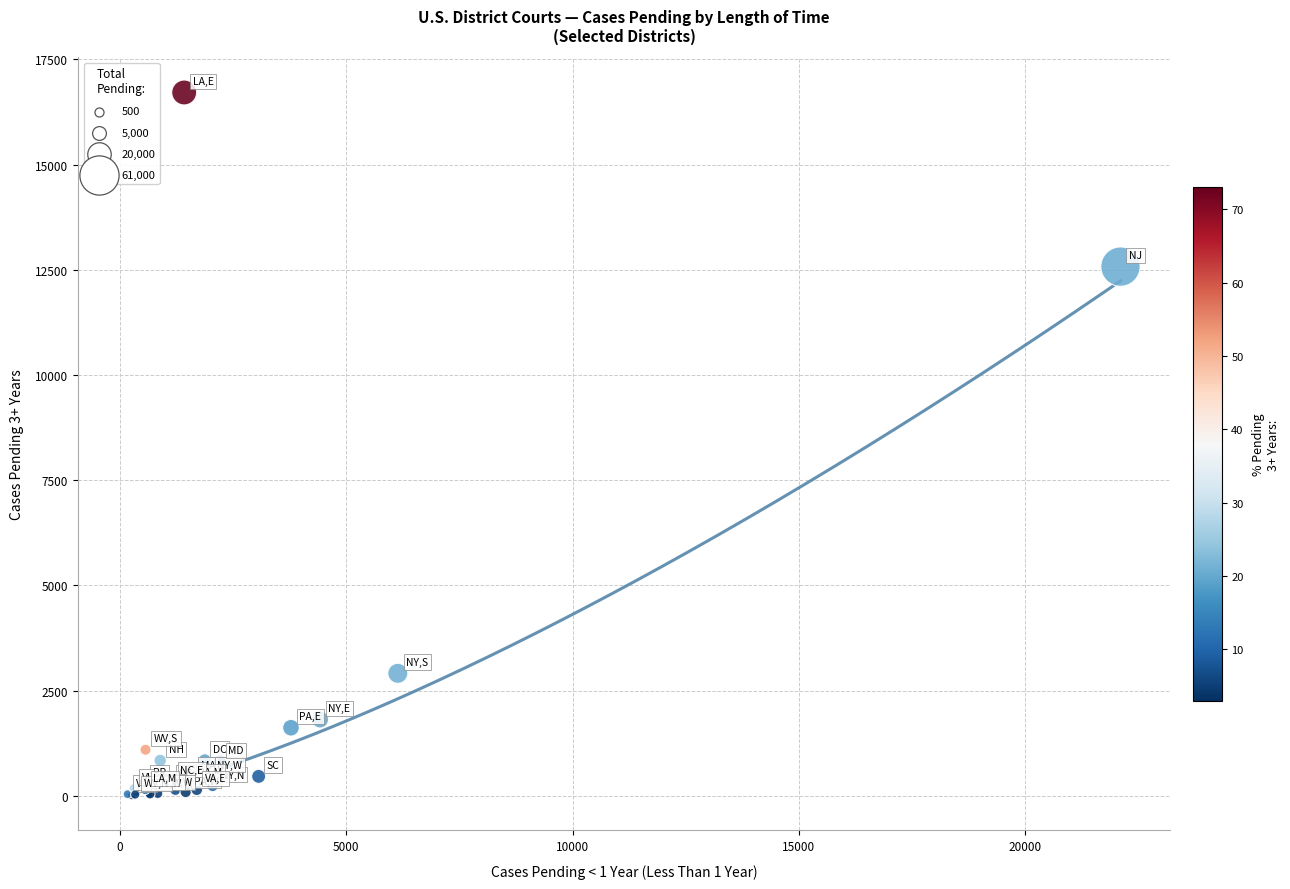

What Y value in the scatter plot is closest to 8362?

12575